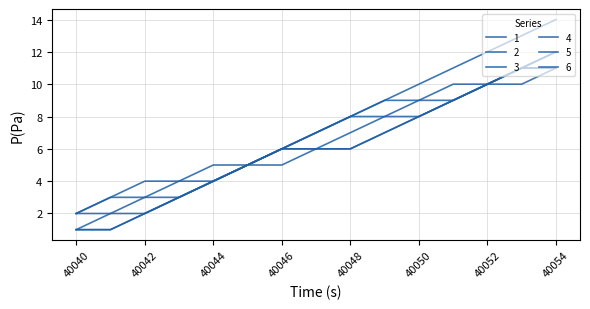

Is this an area chart (filled region under the line)?

No